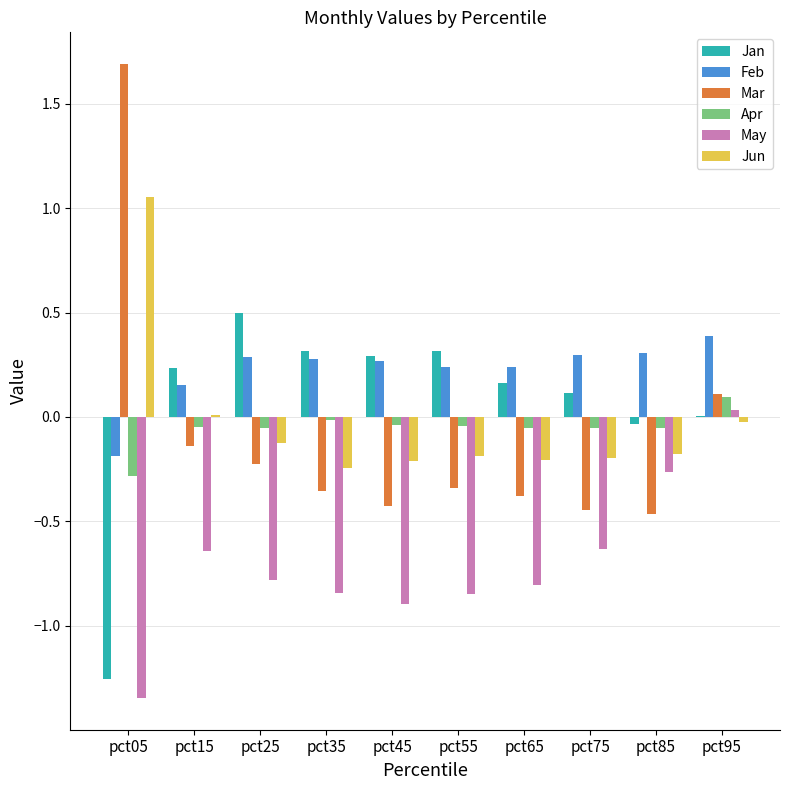

At which category is the sum across all series the highest?

pct95